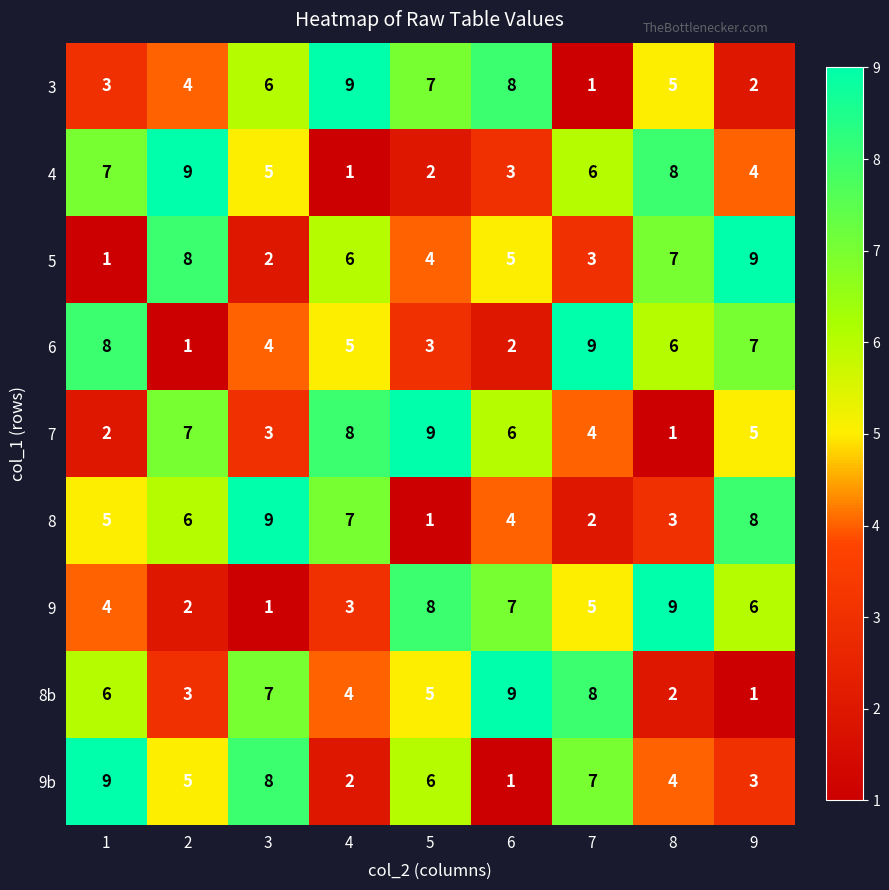

What is the total value across all series at 8?

45